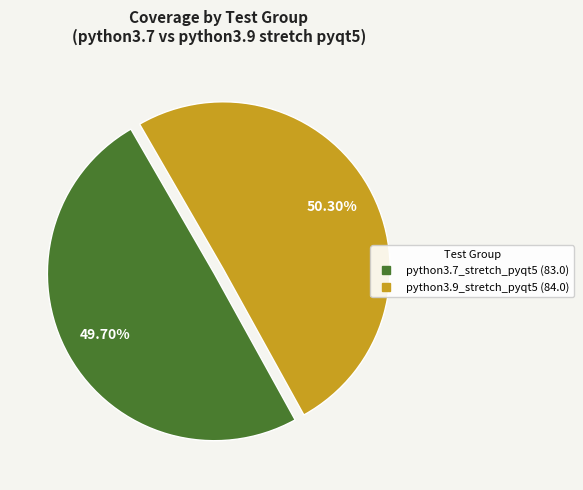

Is there any slice that represents more than half of the pie?

Yes